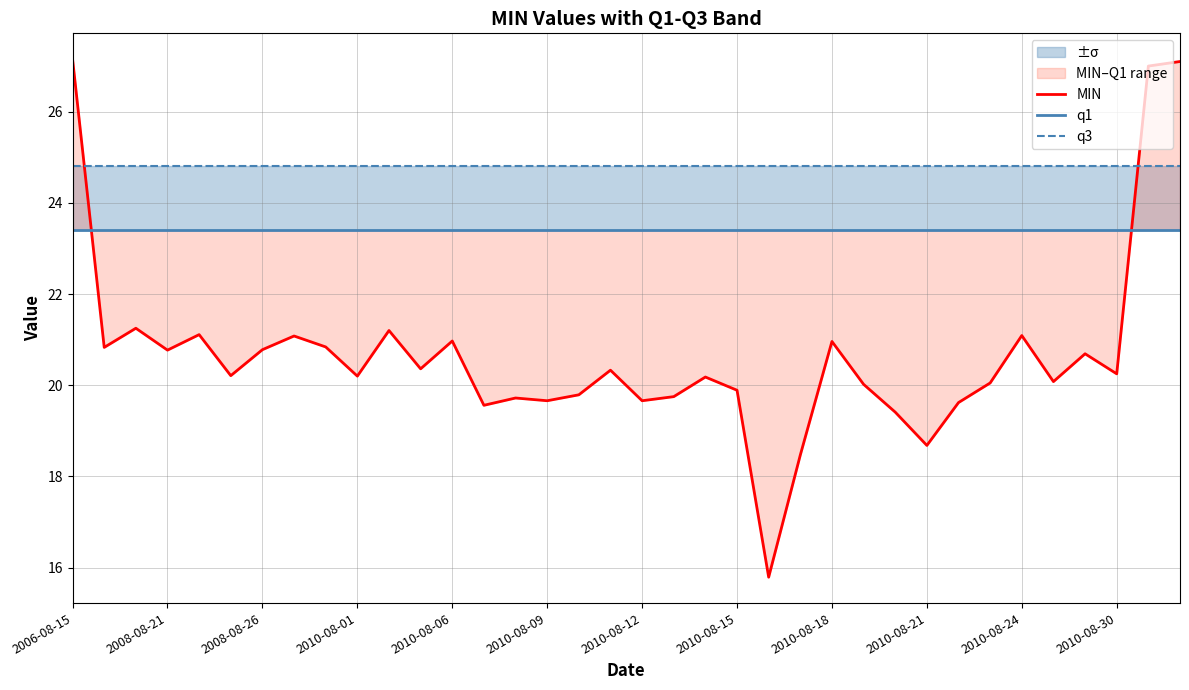

Where do q1 and MIN first cross each other?

2006-08-15 and 2008-08-21